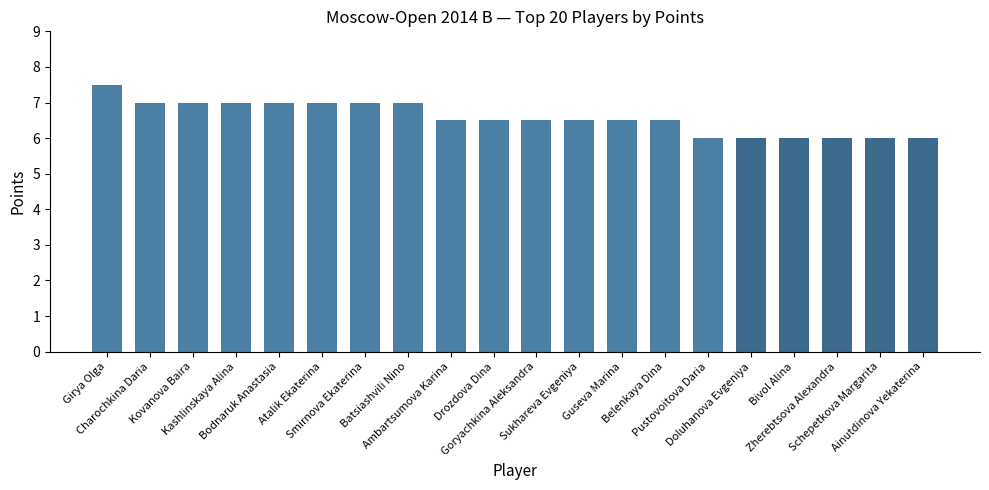

What is the label of the 6th bar from the left?

Atalik Ekaterina